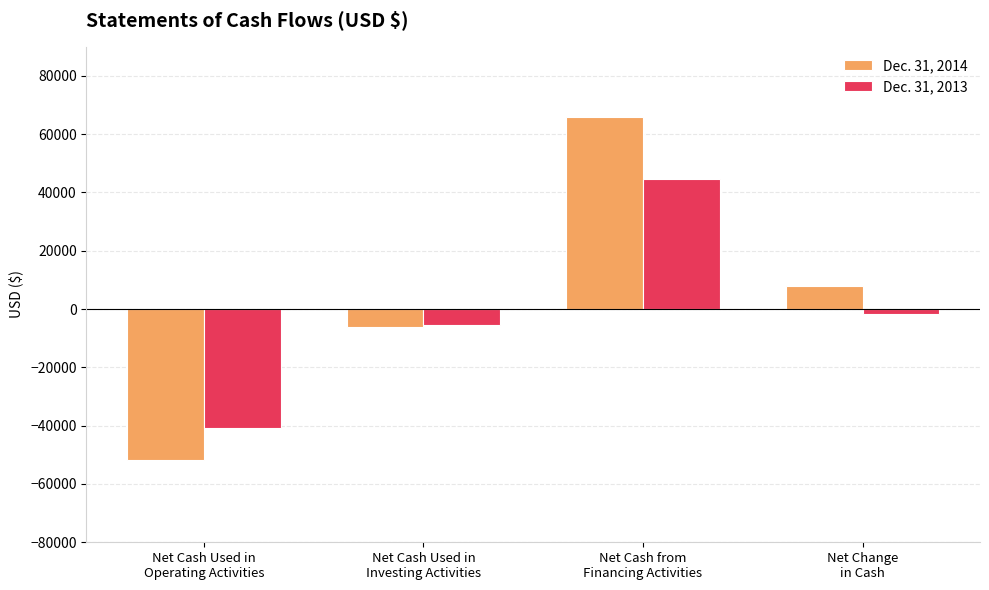

List the series in order of their overall mean, highest first.

Dec. 31, 2014, Dec. 31, 2013